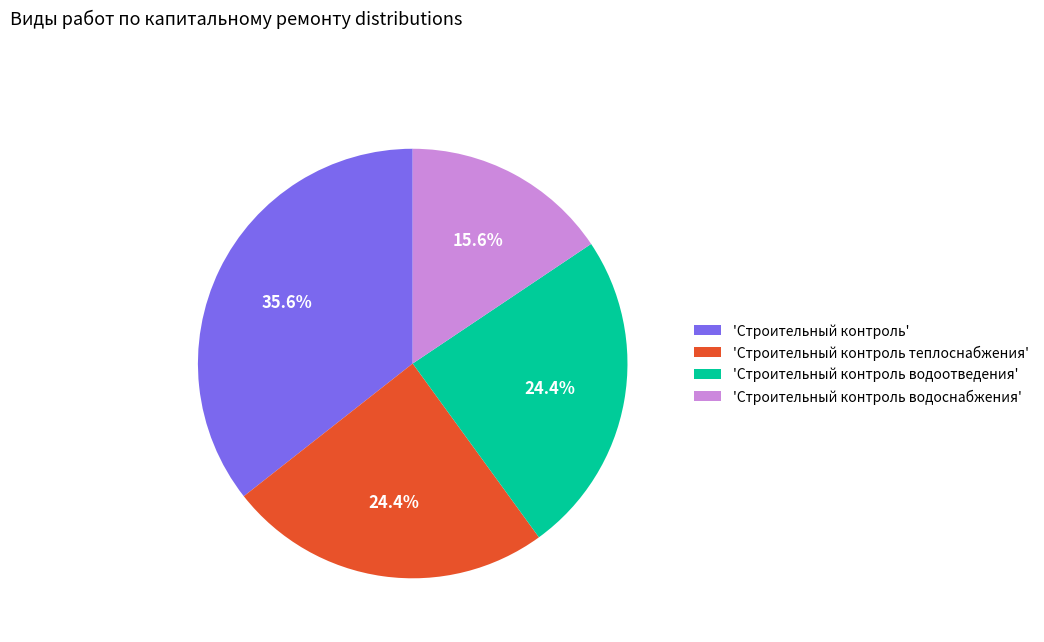

What is the smallest slice in the pie chart?

'Строительный контроль водоснабжения'